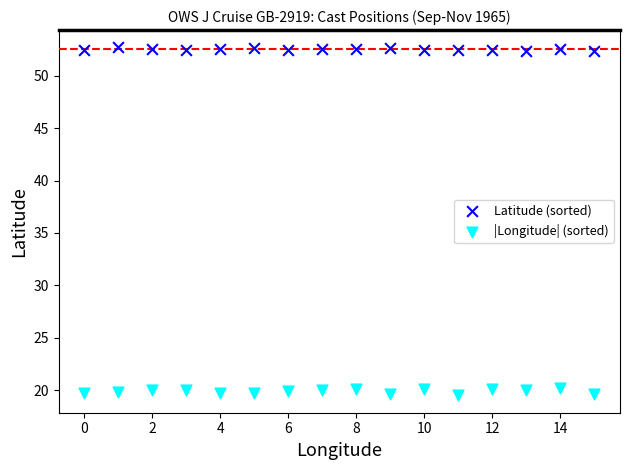

Which series reaches the maximum Y coordinate?

Latitude (sorted)